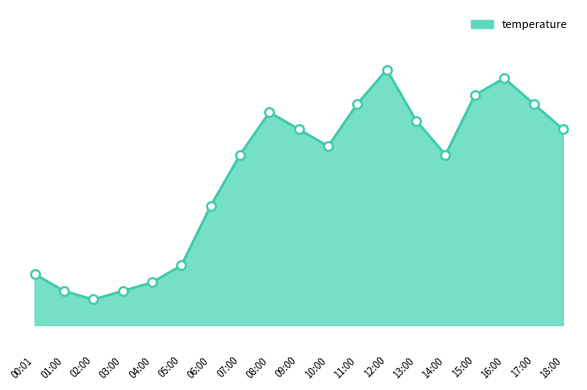

What is the change in value from 14:00 to 17:00?

+0.6